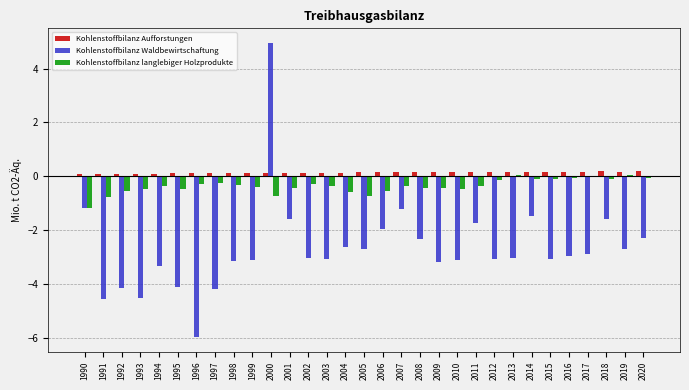

Between 2005 and 2014, which series saw the biggest shift?

Kohlenstoffbilanz Waldbewirtschaftung